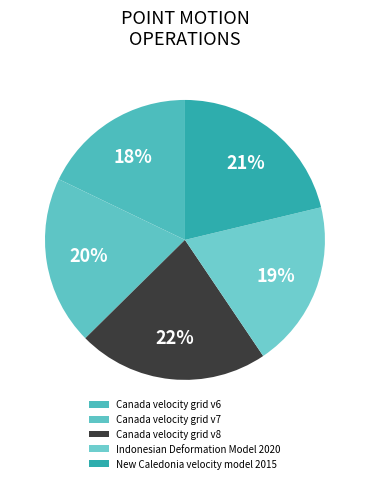

What is the ratio of the value at Canada velocity grid v8 to the value at Canada velocity grid v7?

1.1